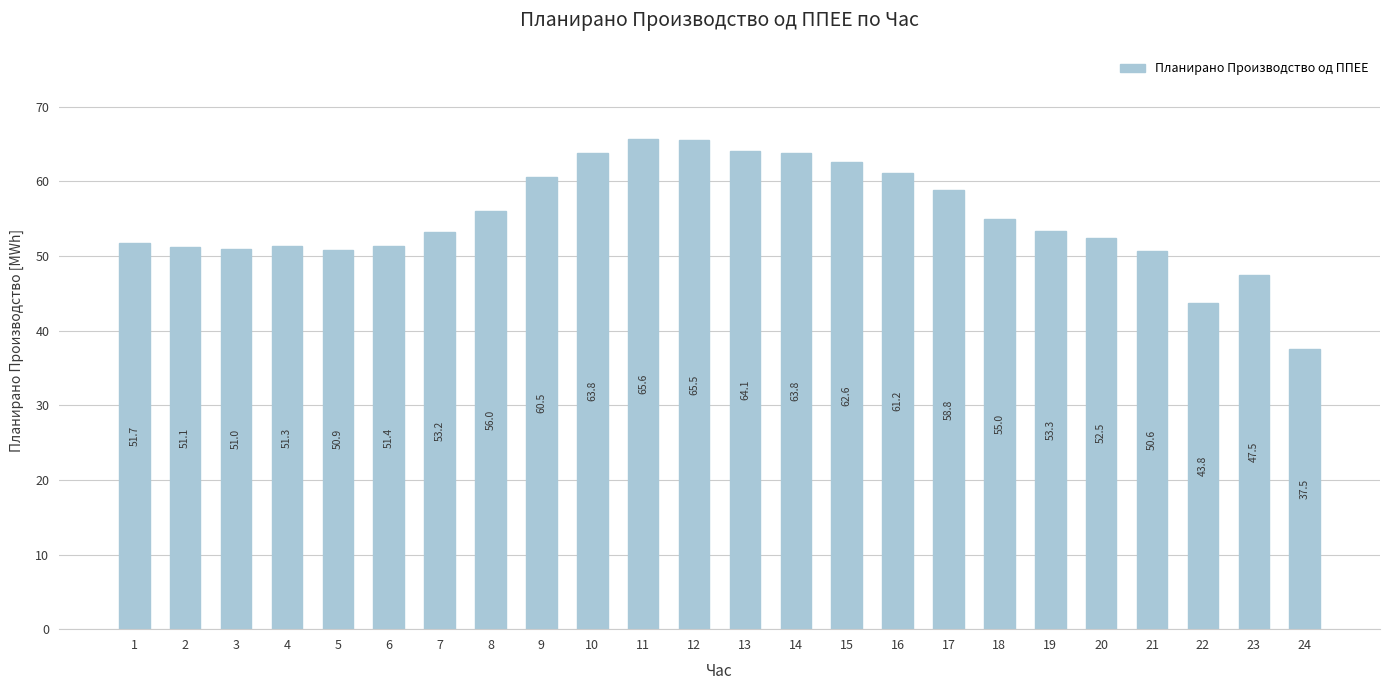

What is the difference between the maximum and minimum values?

28.1